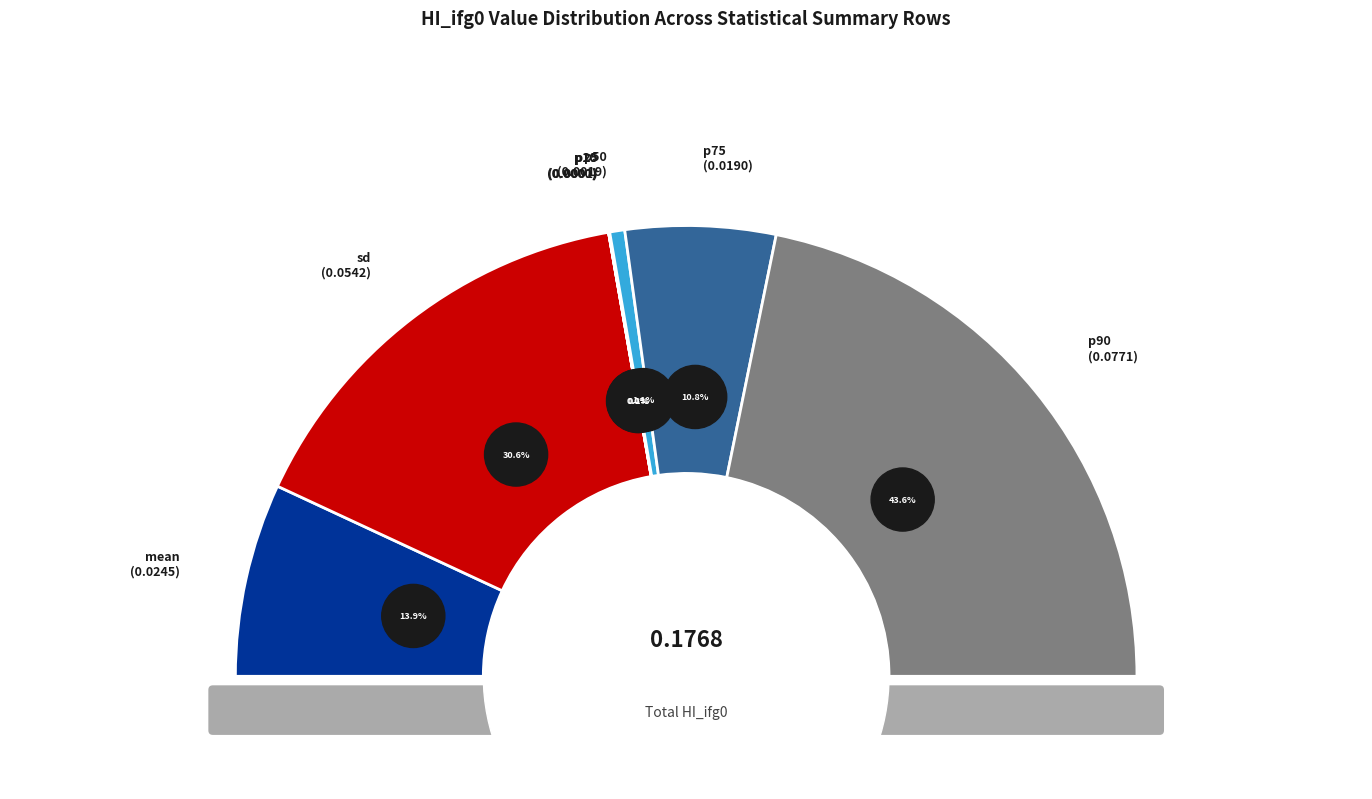

Does mean account for over 50% of the chart?

No